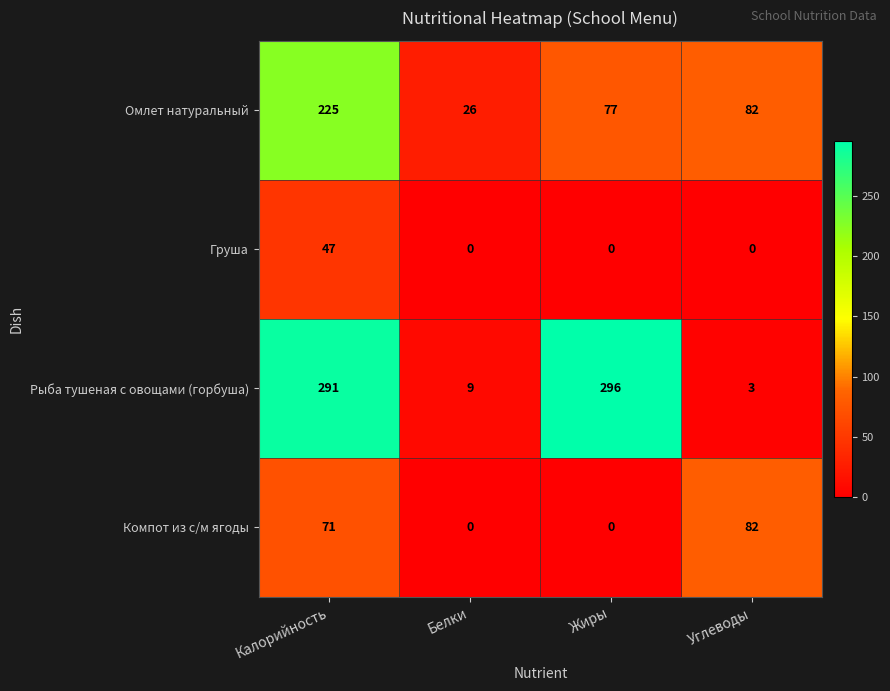

What is the total value across all series at Жиры?

373